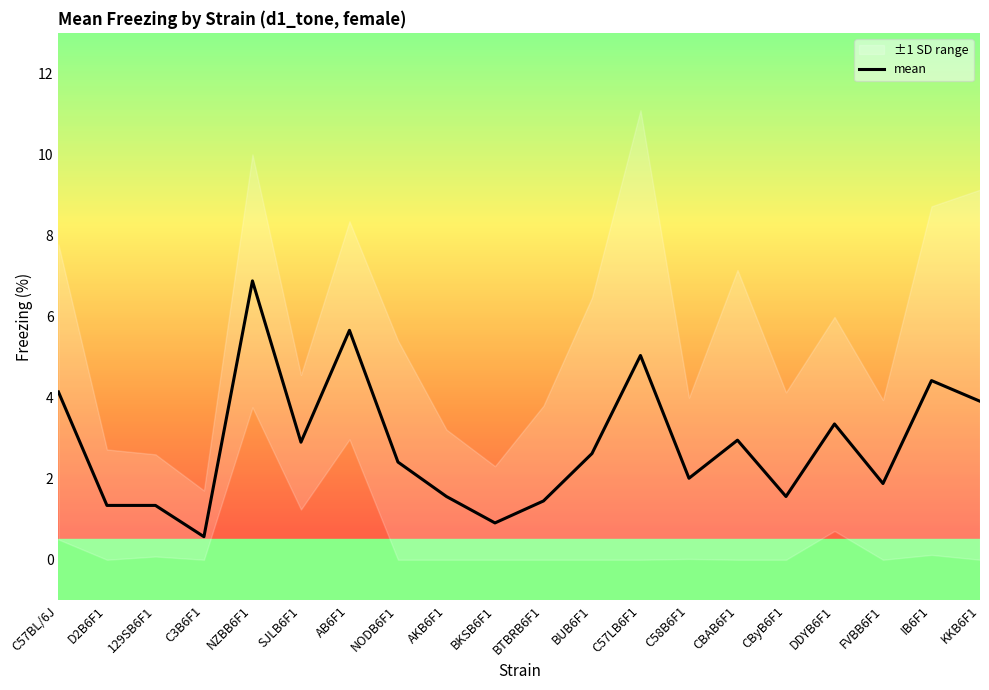

How many categories are shown in the chart?

20